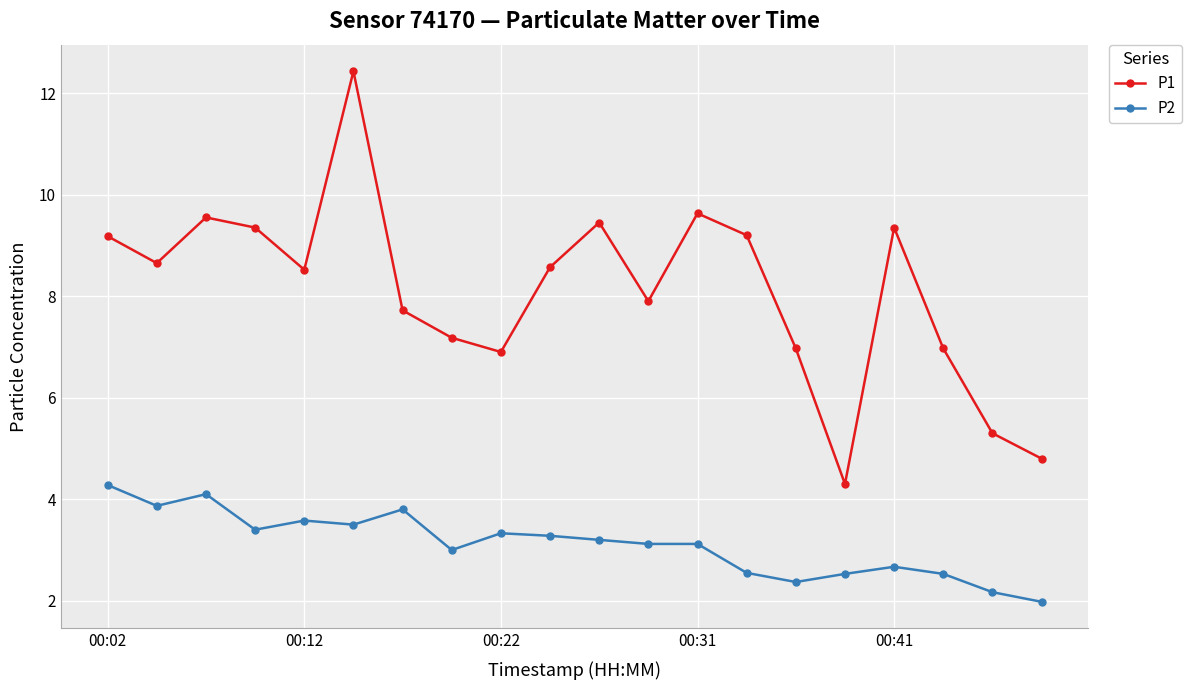

True or false: P1 and P2 cross at least once.

False